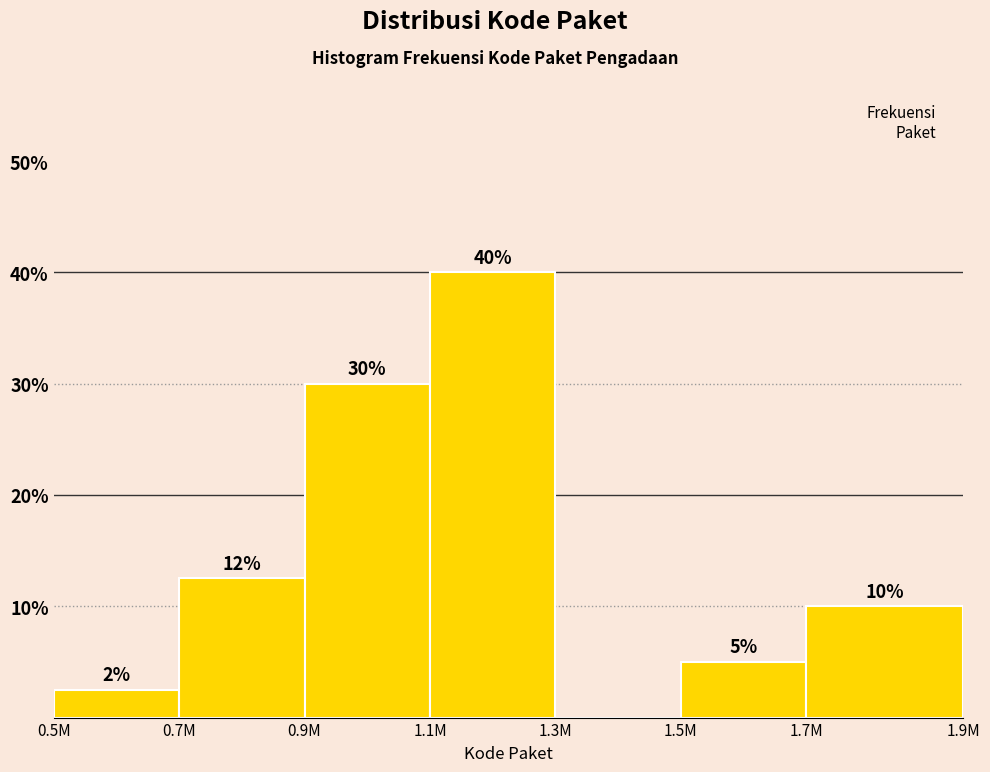

Where is the data nearest to the value 20?

0.7M